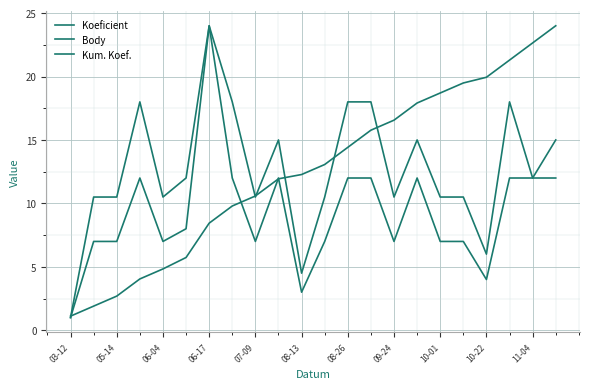

Is this an area chart (filled region under the line)?

No